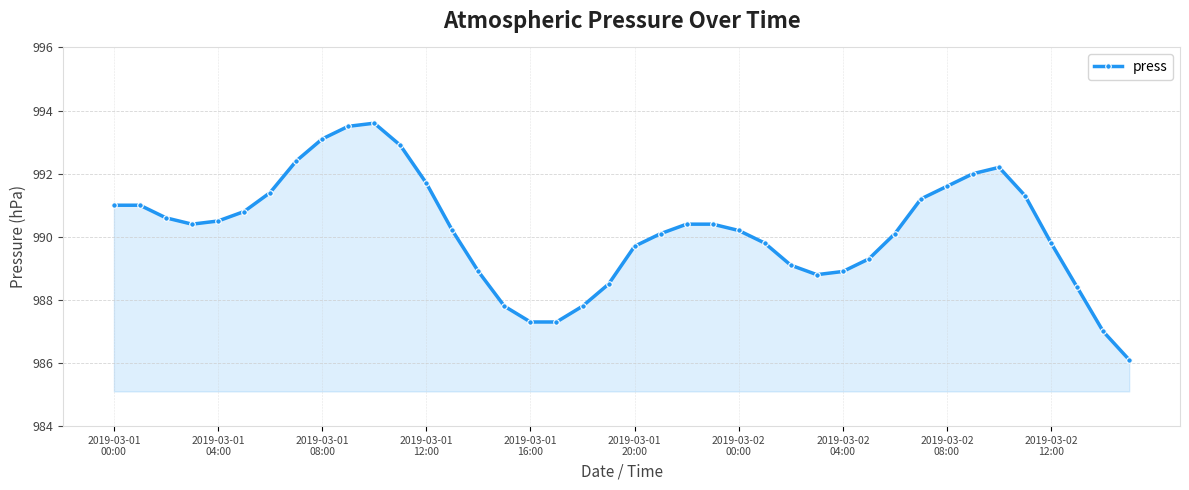

What is the value of the 9th point from the left?

993.1